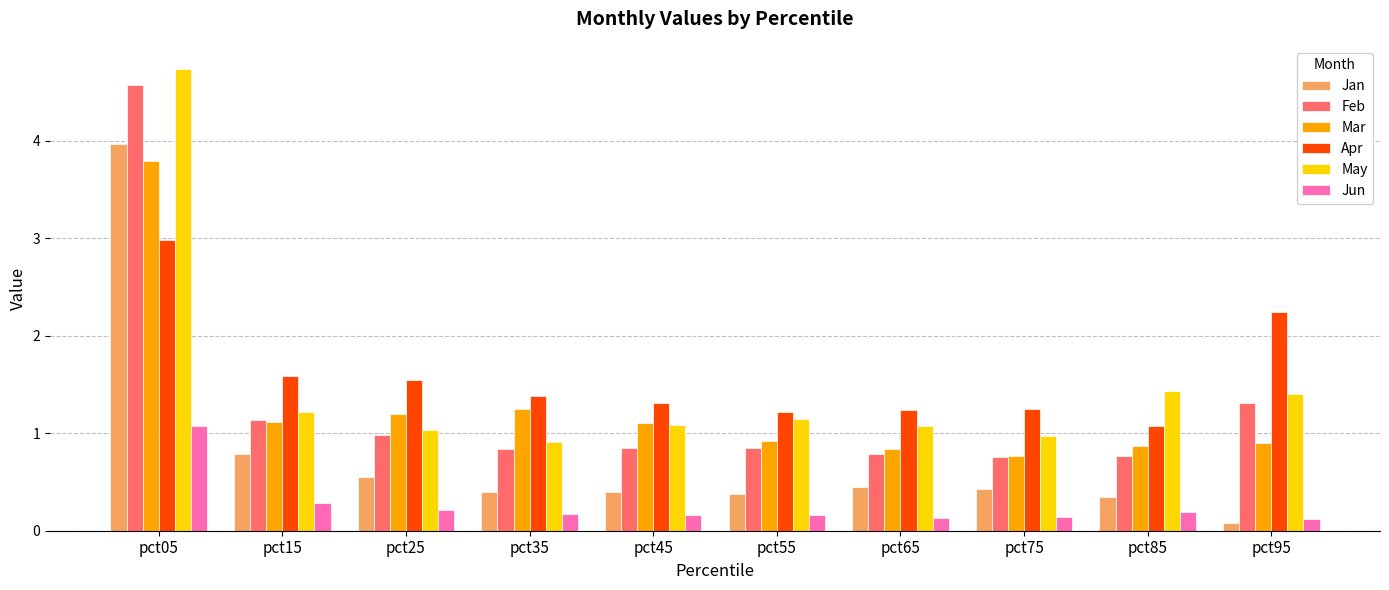

Rank the series by their maximum value, from lowest to highest.

Jun, Apr, Mar, Jan, Feb, May